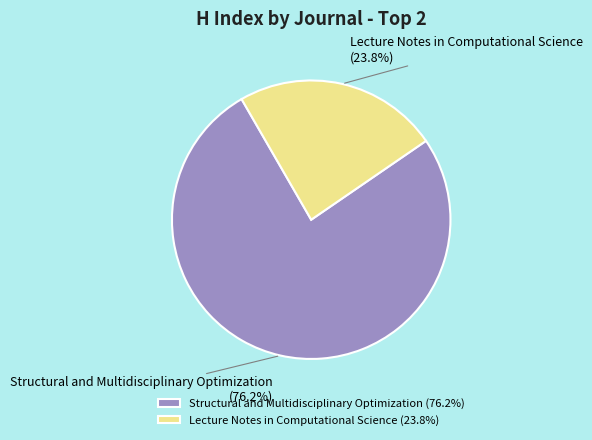

What is the largest slice in the pie chart?

Structural and Multidisciplinary Optimization